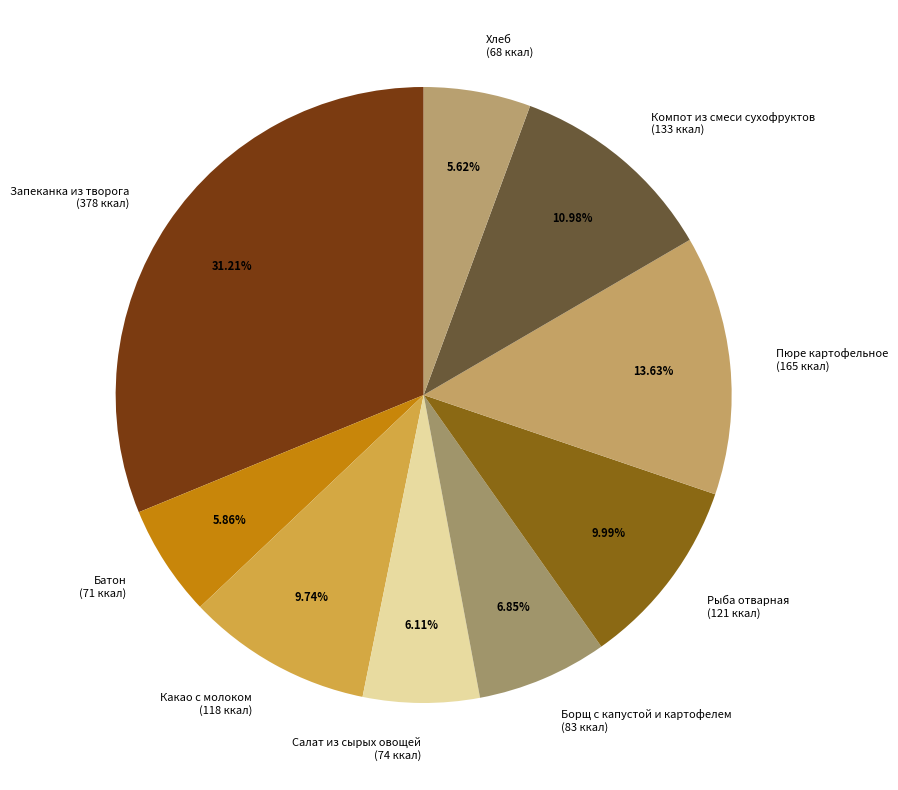

Count the number of slices in the pie.

9